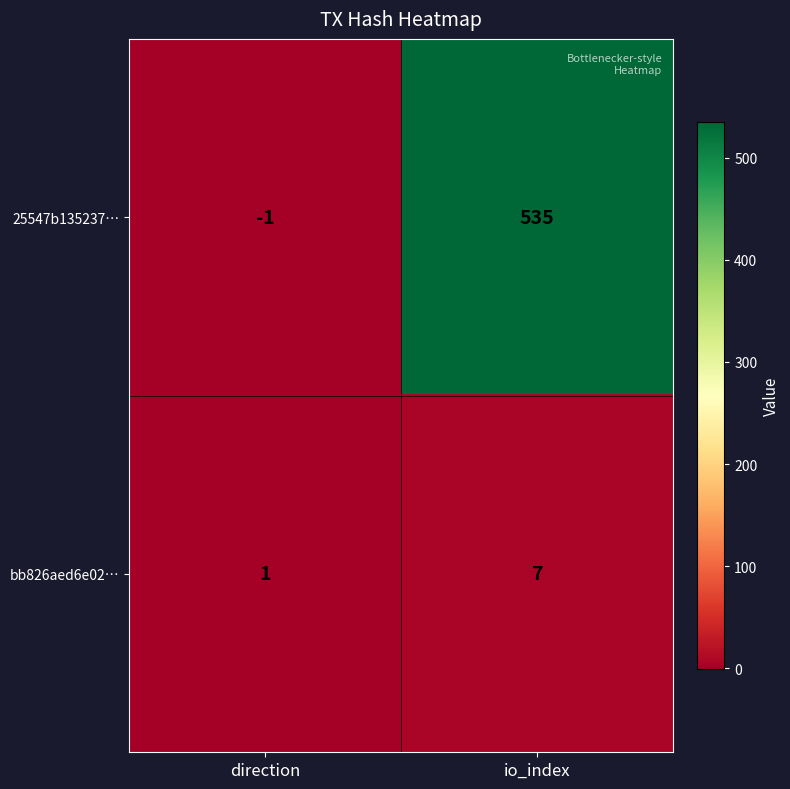

Reading right to left, what are all the values shown in this chart?

25547b135237…: io_index=535	direction=-1
bb826aed6e02…: io_index=7	direction=1